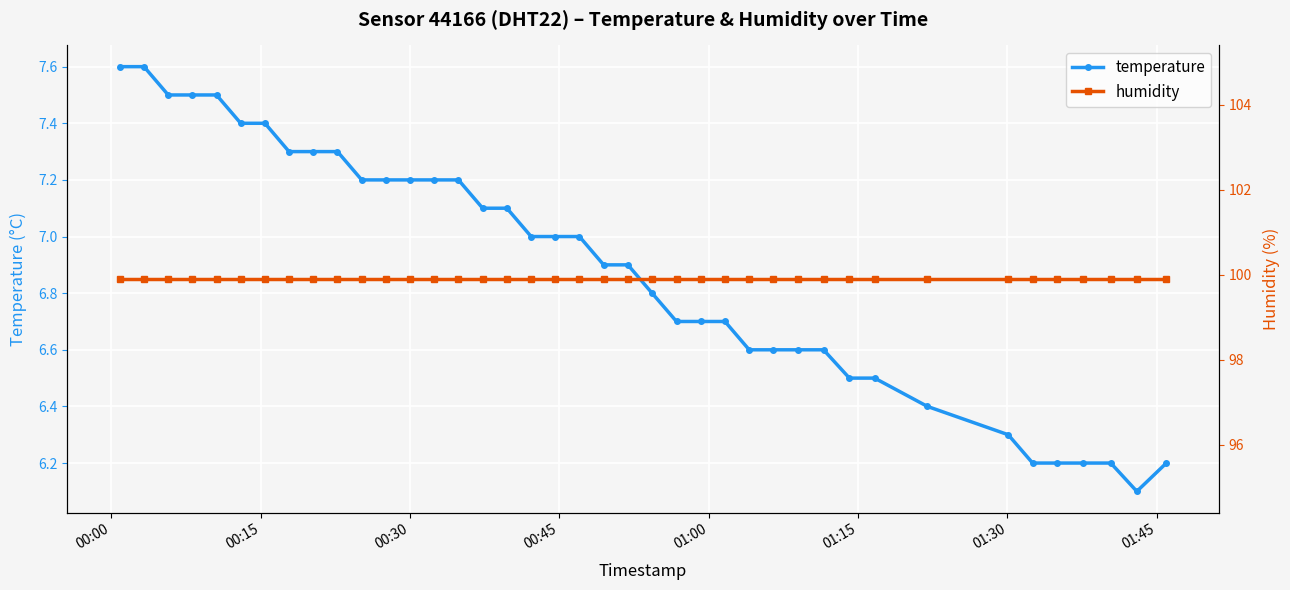

What is the highest value of the humidity series?

99.9